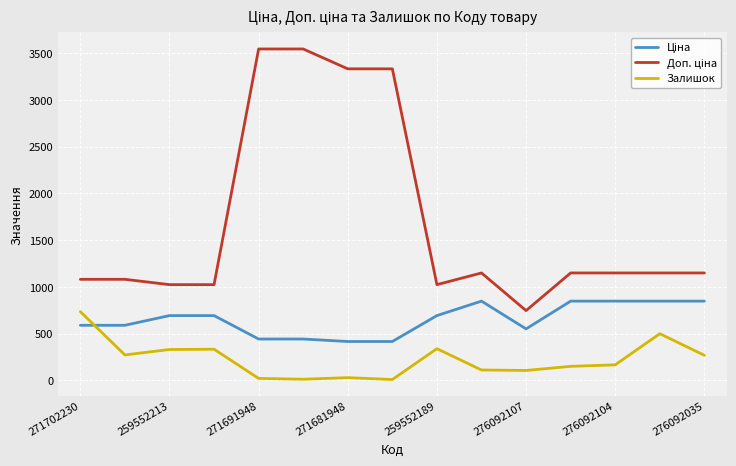

How many distinct data groups are displayed?

3